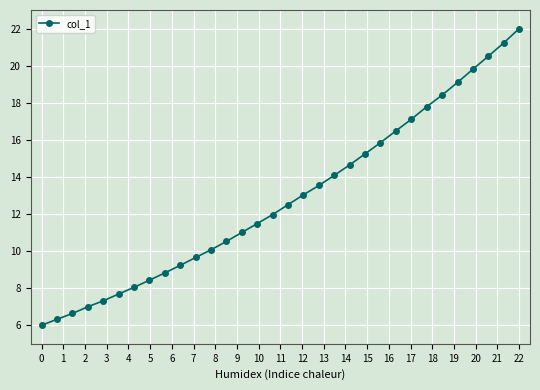

True or false: there are more than 2 points higher than both neighbors.

False